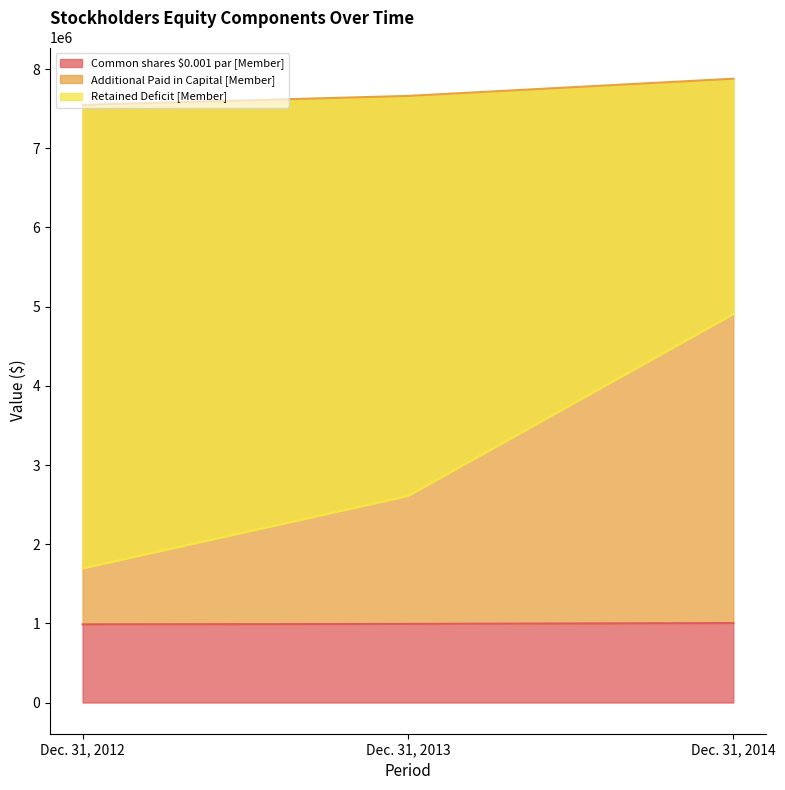

Which category has the highest value in the Common shares $0.001 par [Member] series?

Dec. 31, 2014